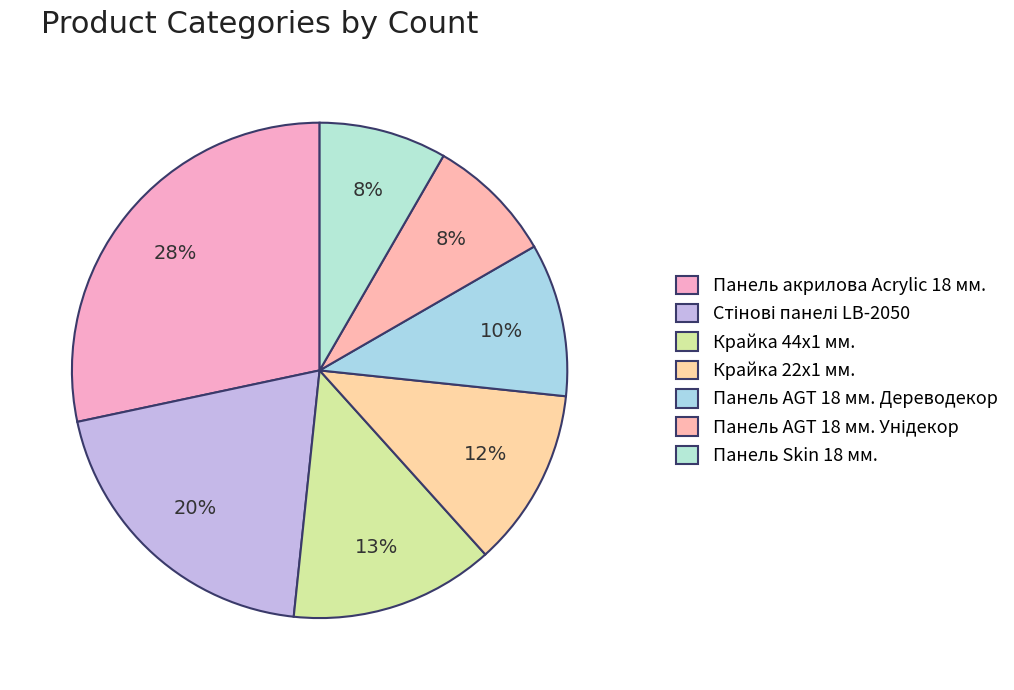

How many slices are in this pie chart?

7